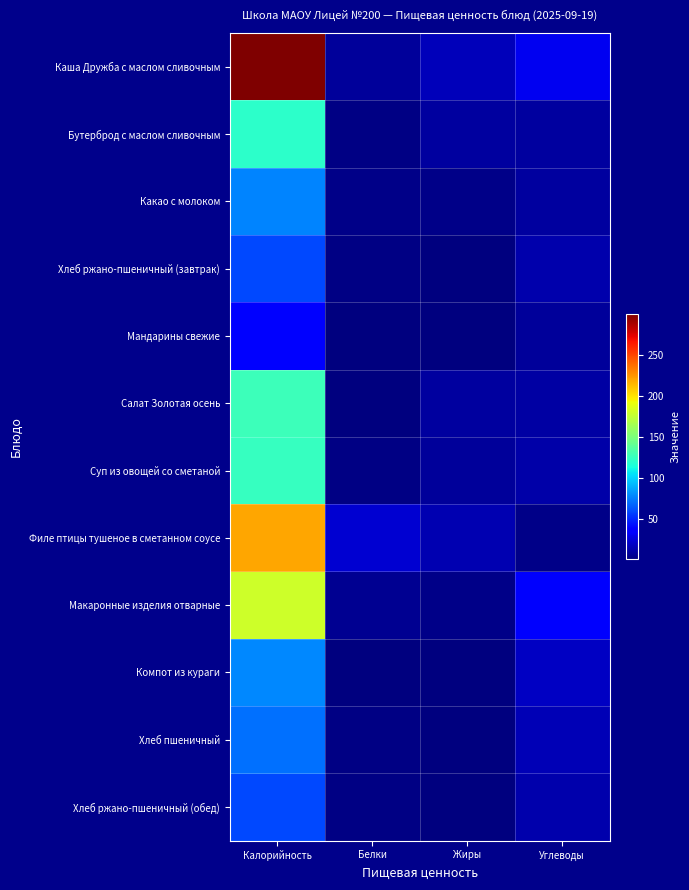

How many distinct data groups are displayed?

12